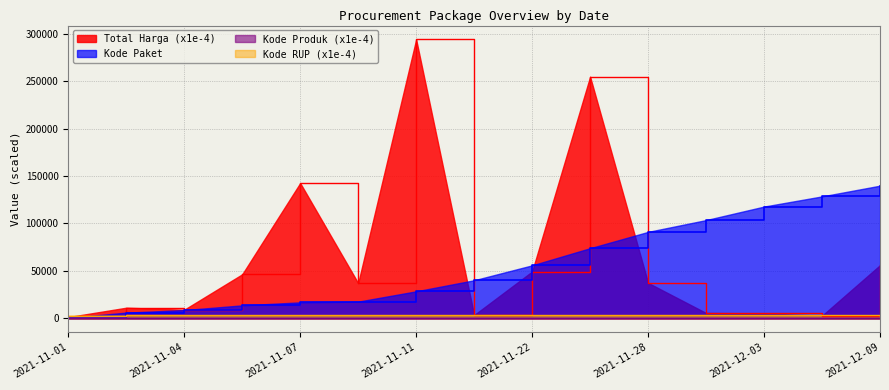

How many values in the Kode Produk series exceed 132?

8